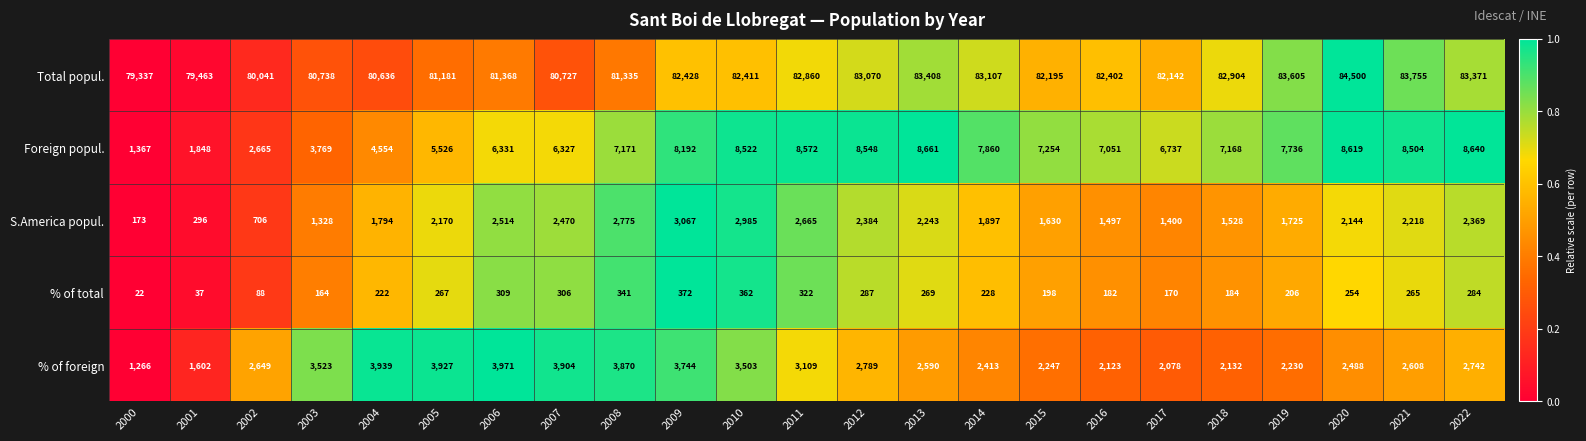

How many values in the S.America popul. series are below 2144?

11